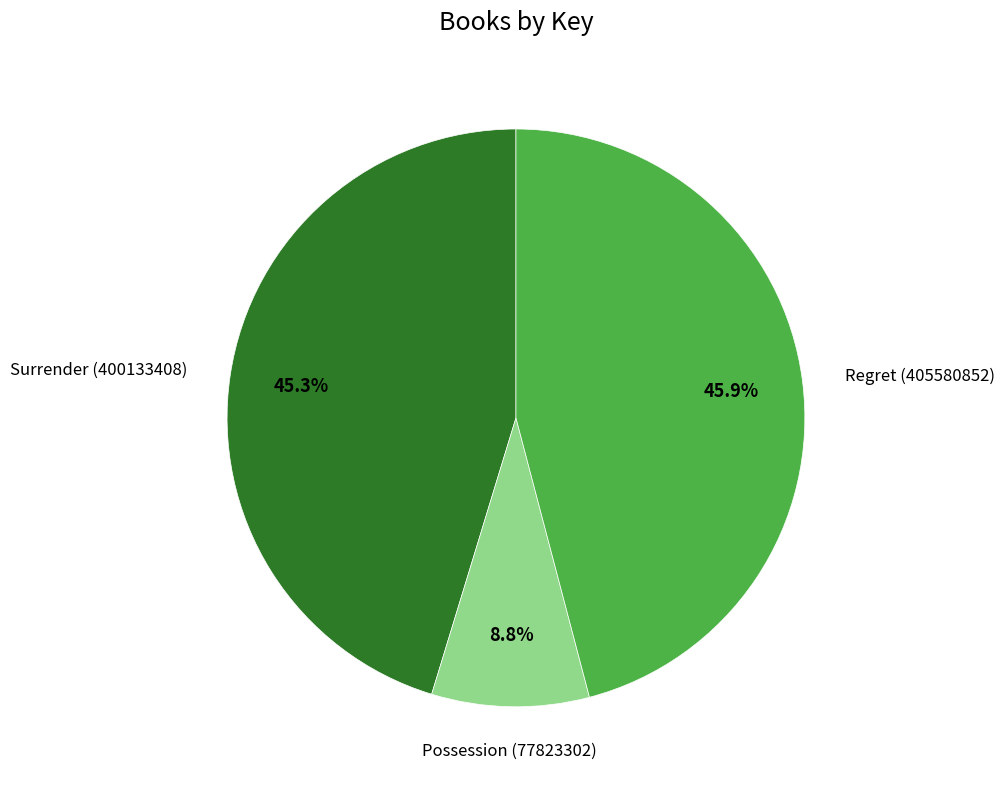

How many segments does this pie chart have?

3